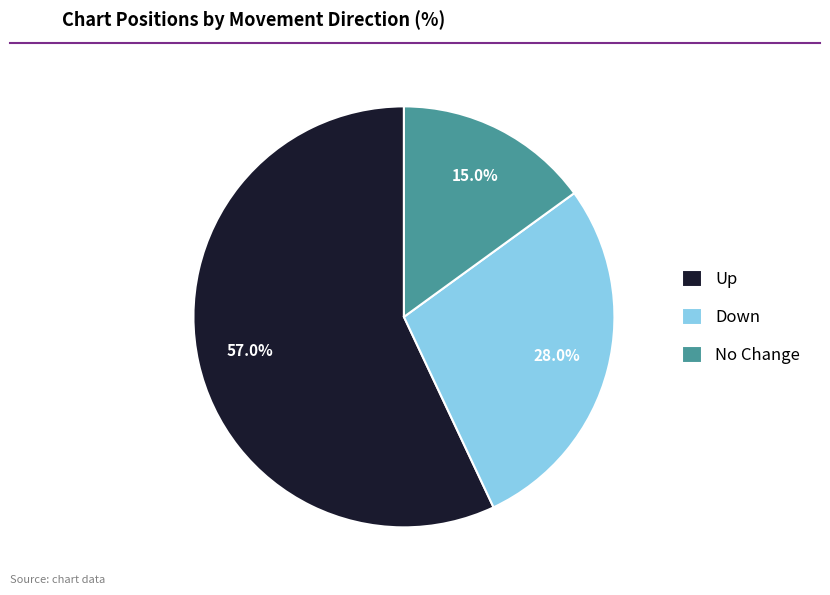

Rank the categories by value from highest to lowest.

Up, Down, No Change